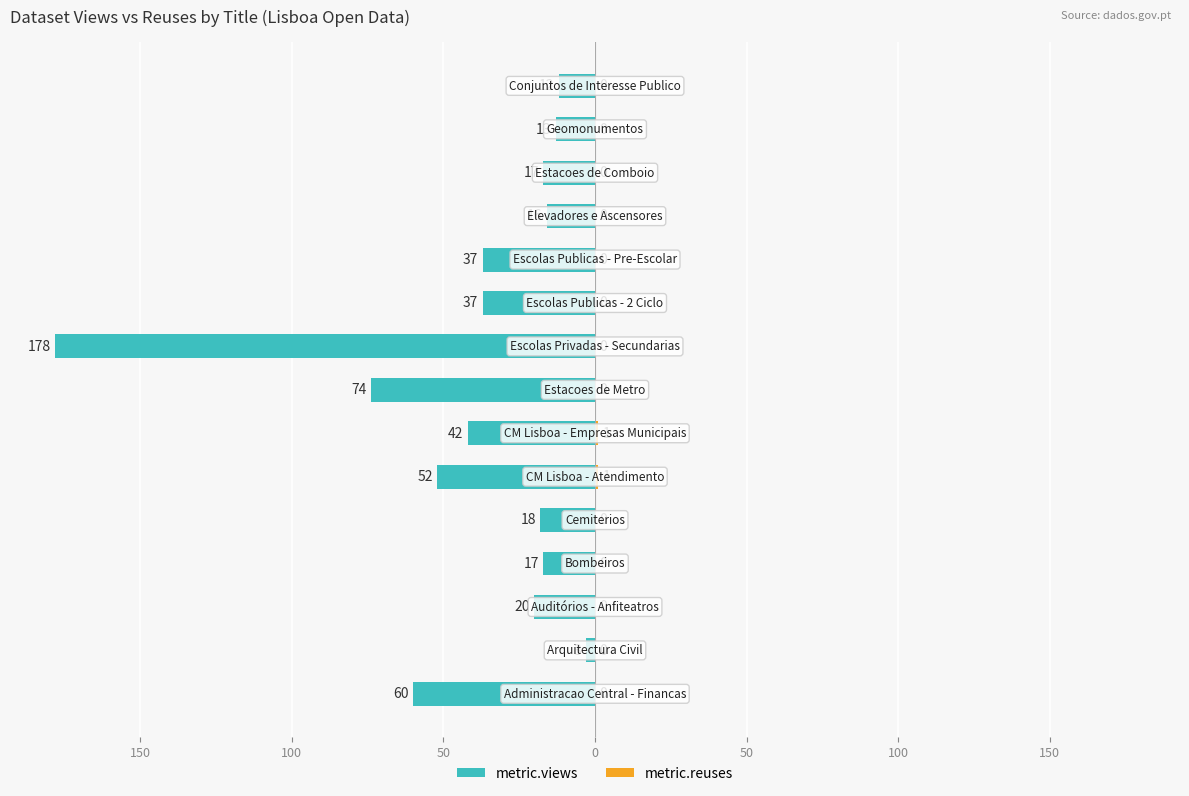

Reading left to right, what are all the values shown in this chart?

metric.views: -60	-3	-20	-17	-18	-52	-42	-74	-178	-37	-37	-16	-17	-13	-12
metric.reuses: 0	0	0	0	0	1	1	0	0	0	0	0	0	0	0